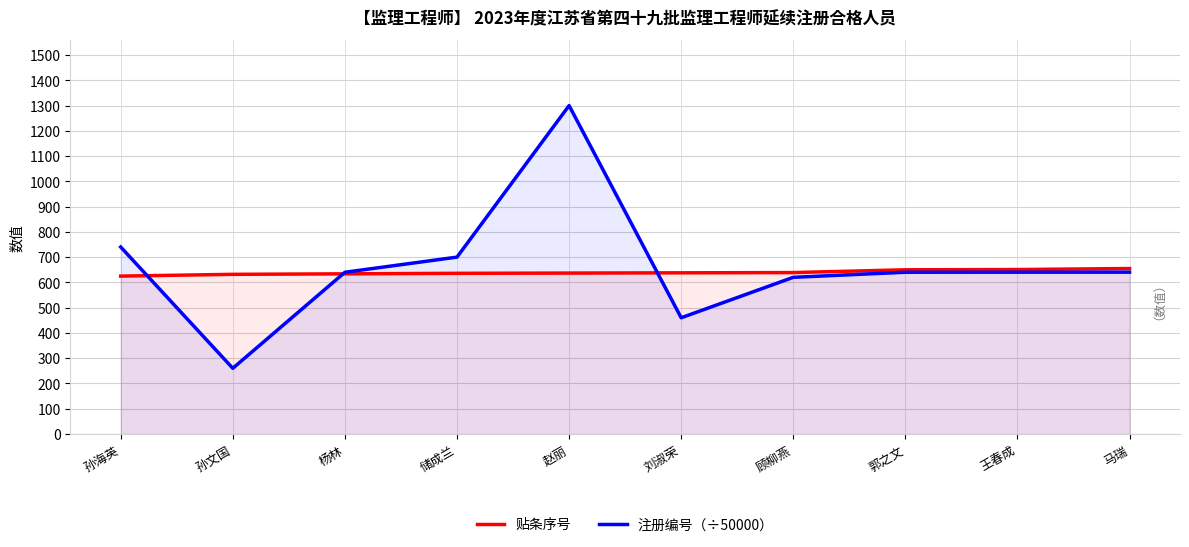

What position from the left is 郭之文?

8